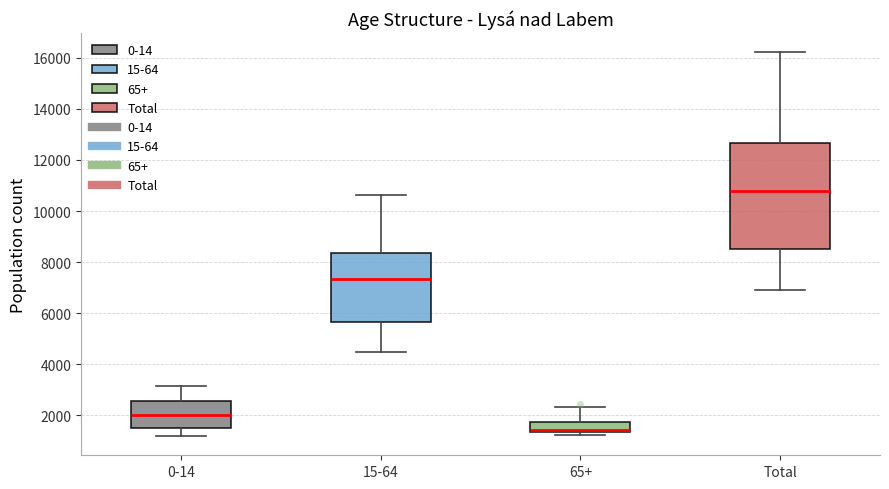

Where is the lower edge of the box for 0-14 on the y-axis? The values are not printed on the chart, so give them approximately, as read against the axis.

1600